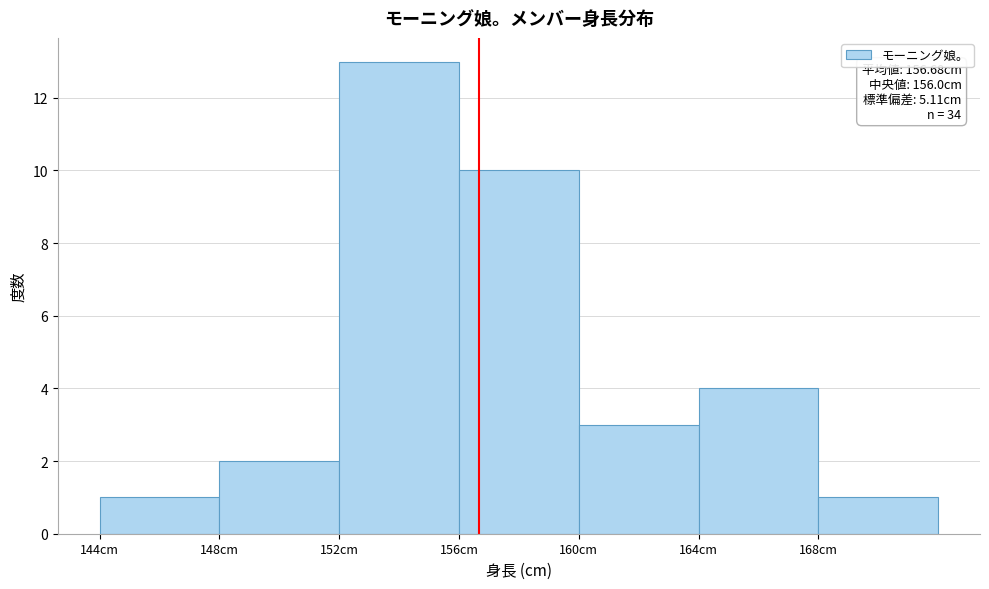

Which range on the x-axis has the tallest bar?

152 to 156